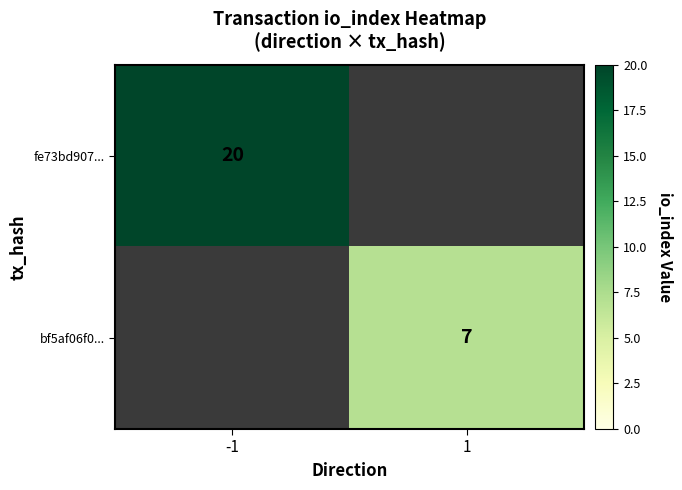

The value of fe73bd907... at -1 is 20. True or false?

True